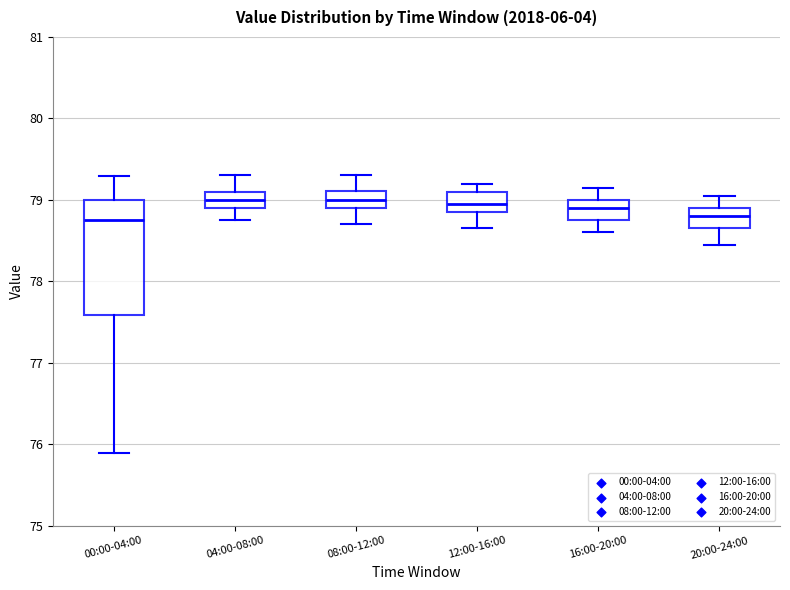

Reading left to right, transcribe this box plot: for each box, give where its median line is, the range the box spans, and where its two whiskers end, as read against the y-axis. The values are not printed on the chart, so give them approximately, as read against the axis.

00:00-04:00: median 78.8, box 77.6 to 79.0, whiskers 75.9 to 79.3
04:00-08:00: median 79.0, box 78.9 to 79.1, whiskers 78.8 to 79.3
08:00-12:00: median 79.0, box 78.9 to 79.1, whiskers 78.7 to 79.3
12:00-16:00: median 79.0, box 78.9 to 79.1, whiskers 78.7 to 79.2
16:00-20:00: median 78.9, box 78.8 to 79.0, whiskers 78.6 to 79.2
20:00-24:00: median 78.8, box 78.7 to 78.9, whiskers 78.5 to 79.1